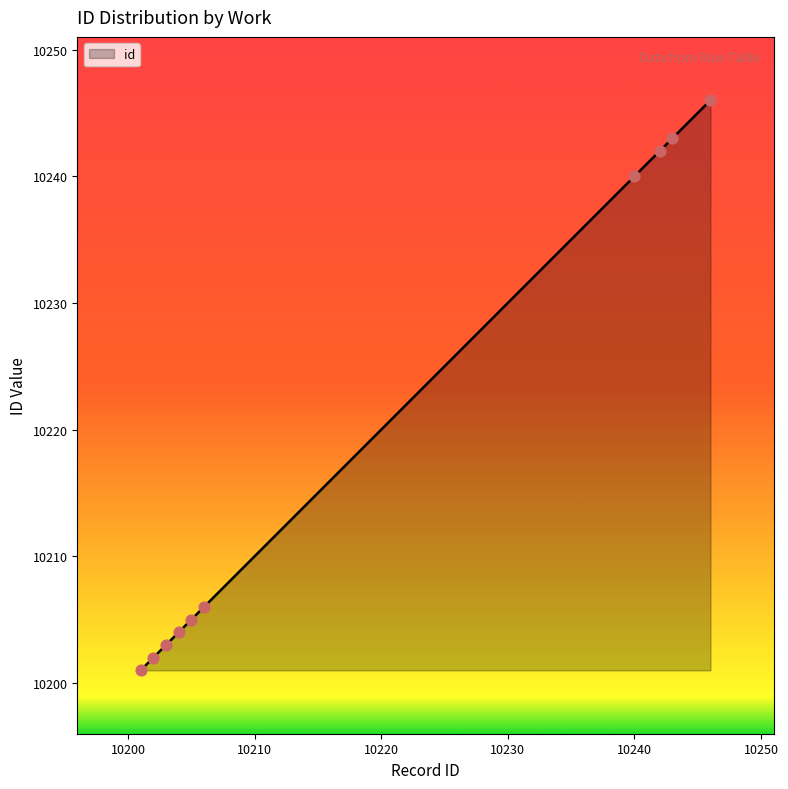

What is the minimum value shown in the chart?

10201